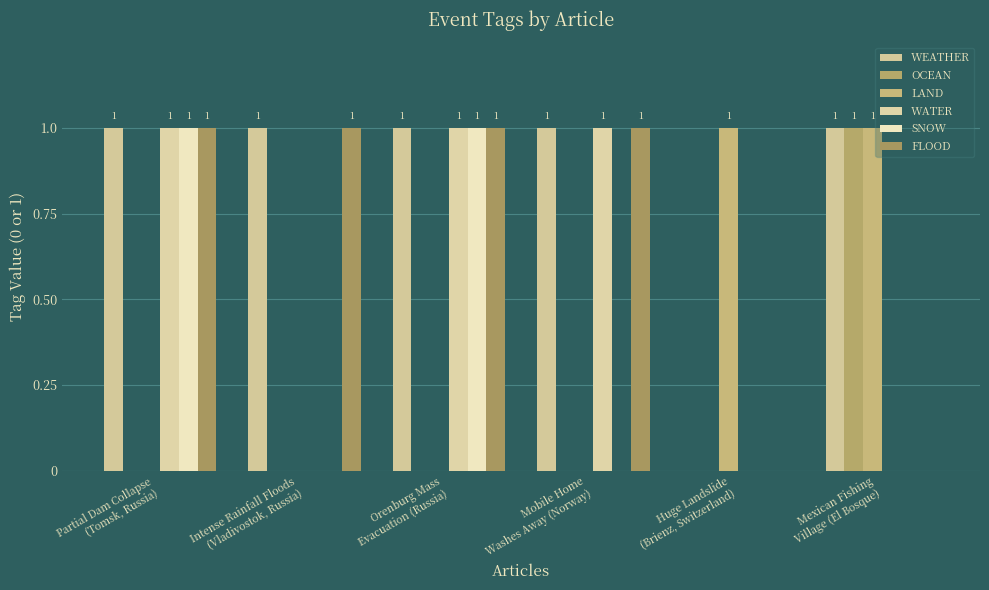

What is the label of the 4th bar from the left?

Mobile Home
Washes Away (Norway)